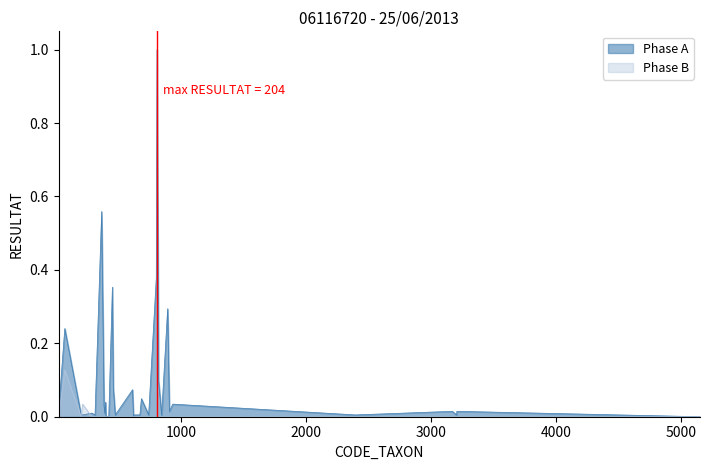

At which category is the sum across all series the highest?

807